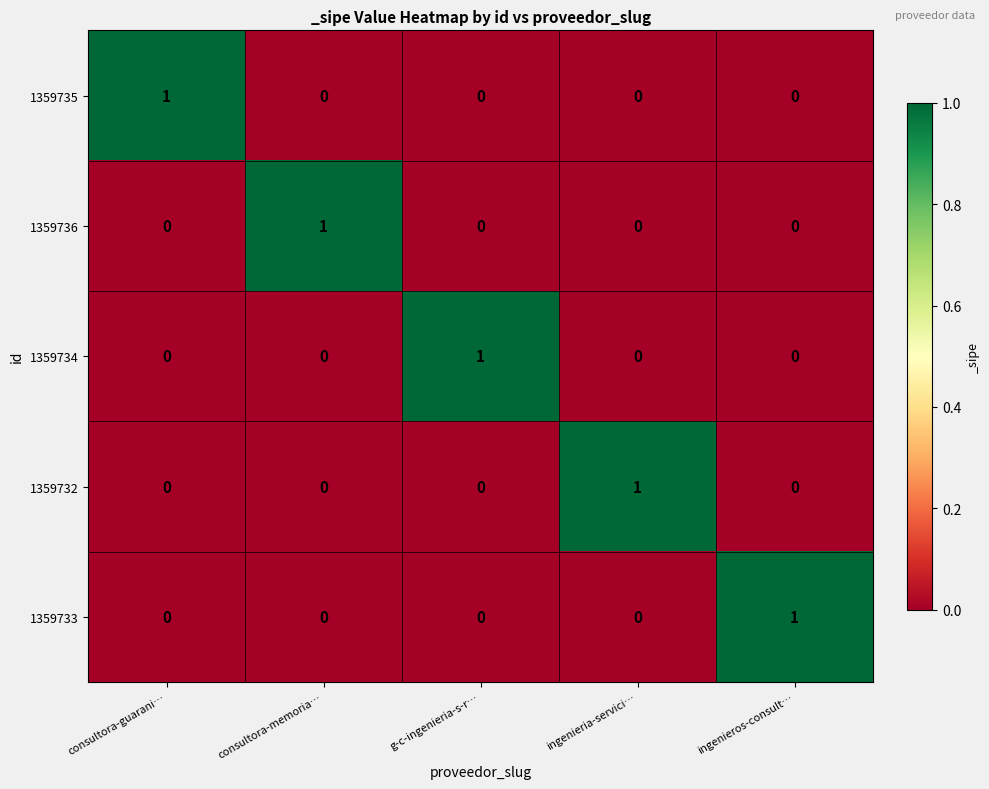

Is it true that 1359735 equals 0 at ingenieria-servici…?

True